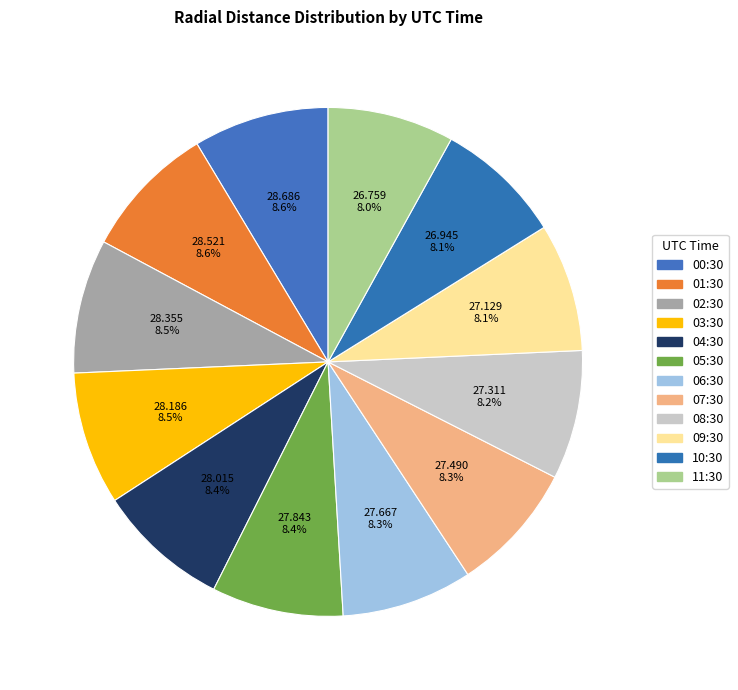

To the nearest percent, what is the difference between the largest and smallest slice percentages?

1%